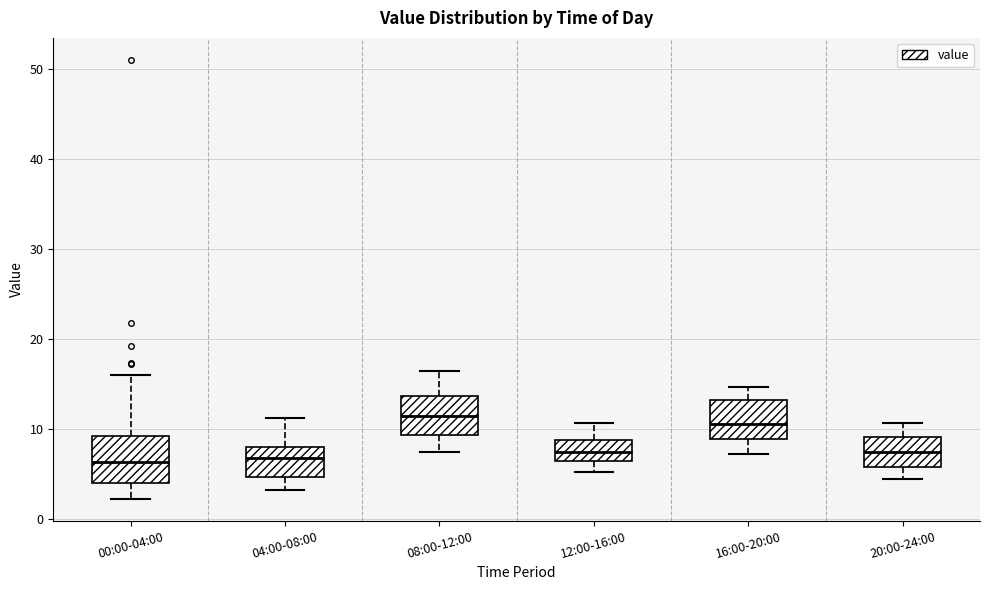

Reading left to right, transcribe this box plot: for each box, give where its median line is, the range the box spans, and where its two whiskers end, as read against the y-axis. The values are not printed on the chart, so give them approximately, as read against the axis.

00:00-04:00: median 6, box 4 to 9, whiskers 2 to 16
04:00-08:00: median 7, box 5 to 8, whiskers 3 to 11
08:00-12:00: median 11, box 9 to 14, whiskers 7 to 16
12:00-16:00: median 7, box 6 to 9, whiskers 5 to 11
16:00-20:00: median 11, box 9 to 13, whiskers 7 to 15
20:00-24:00: median 7, box 6 to 9, whiskers 4 to 11